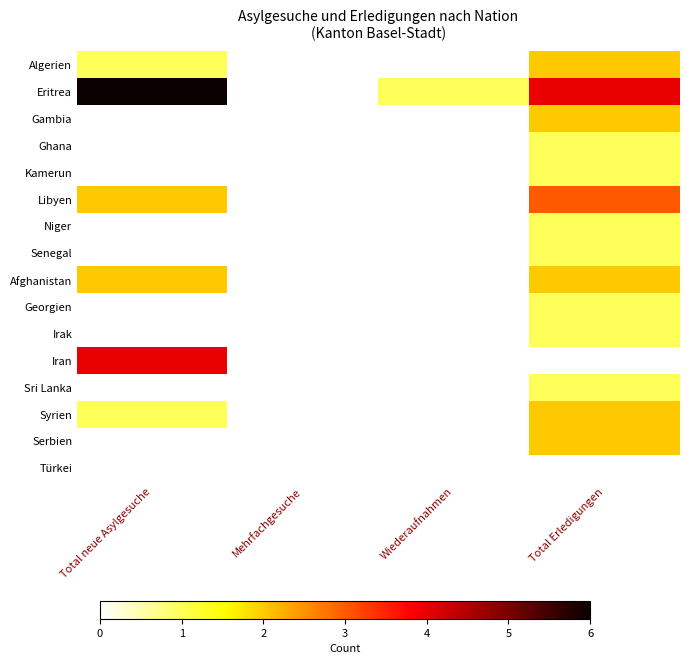

How many categories are shown in the chart?

4